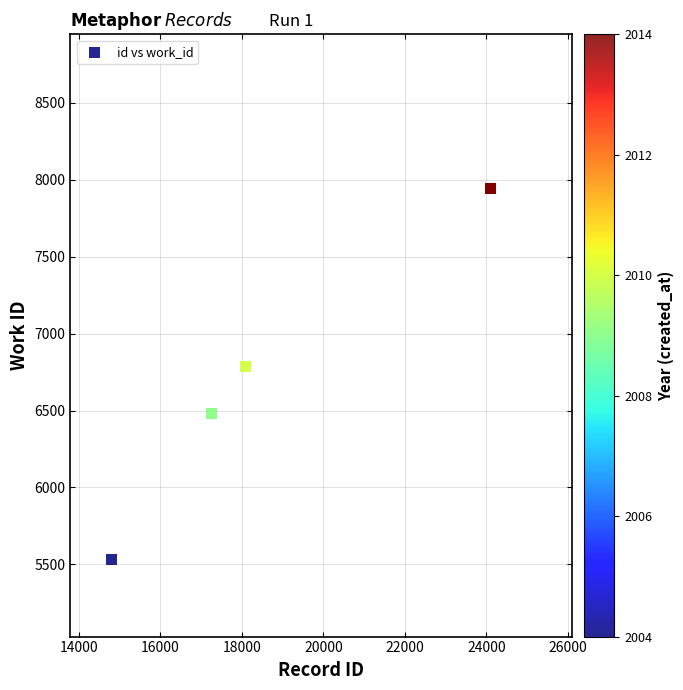

What Y value in the scatter plot is closest to 6738?

6785